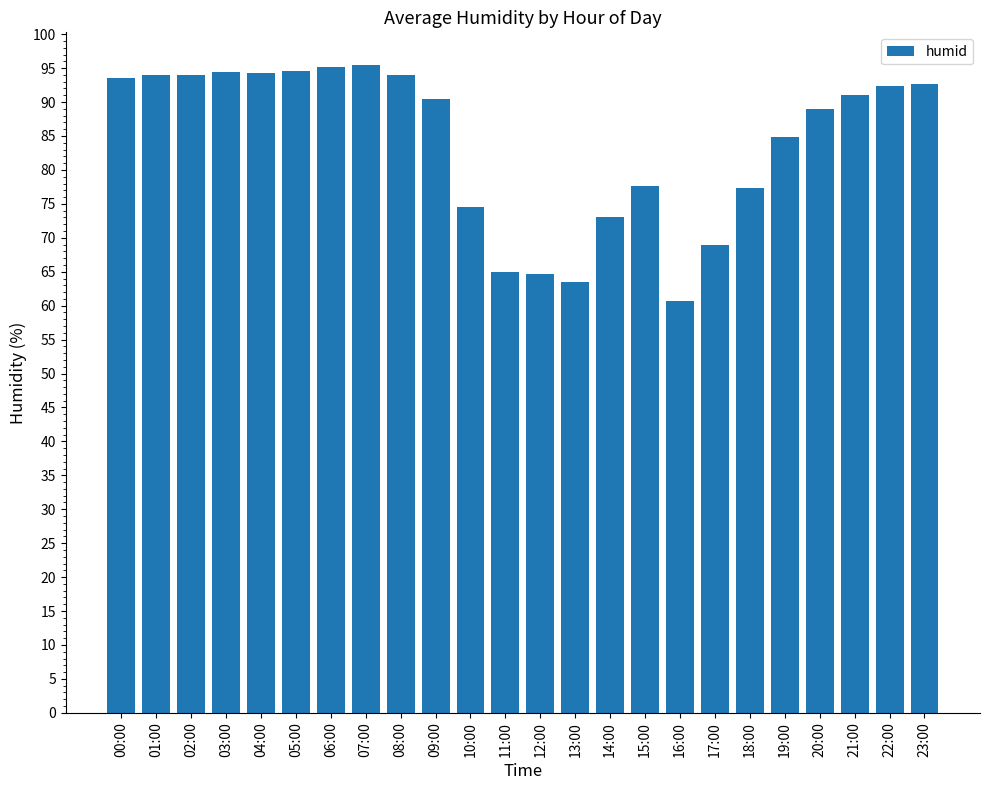

What is the minimum value shown in the chart?

60.7